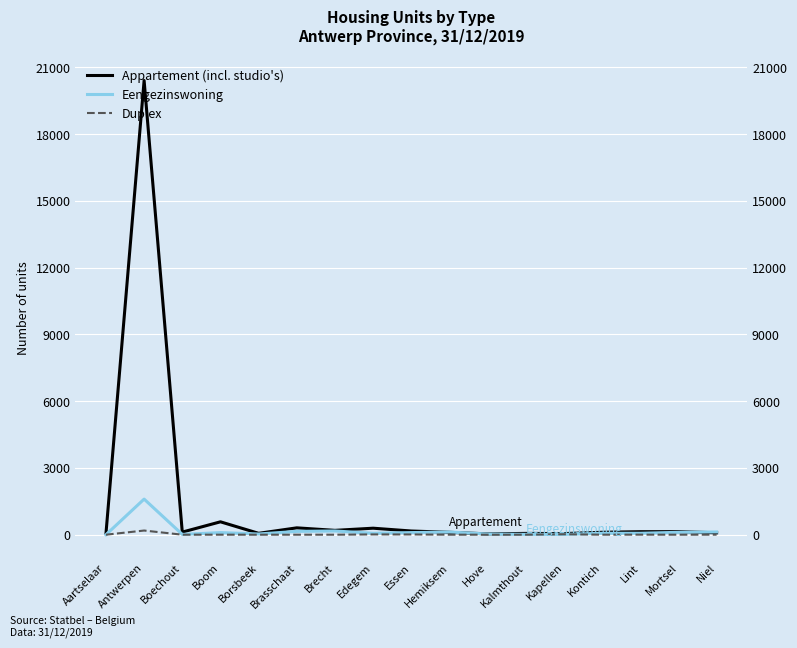

After their last crossing, which series has the higher values: Appartement (incl. studio's) or Eengezinswoning?

Eengezinswoning